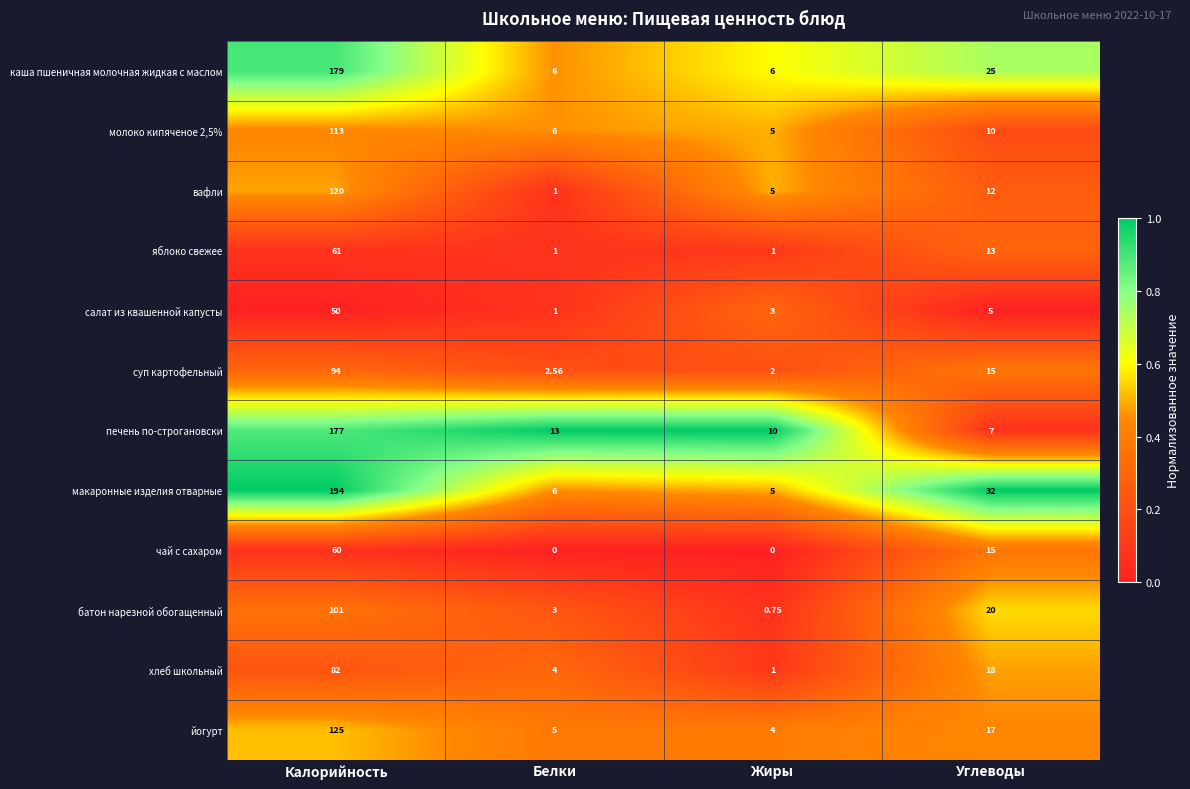

What is the total value across all series at Жиры?

42.8